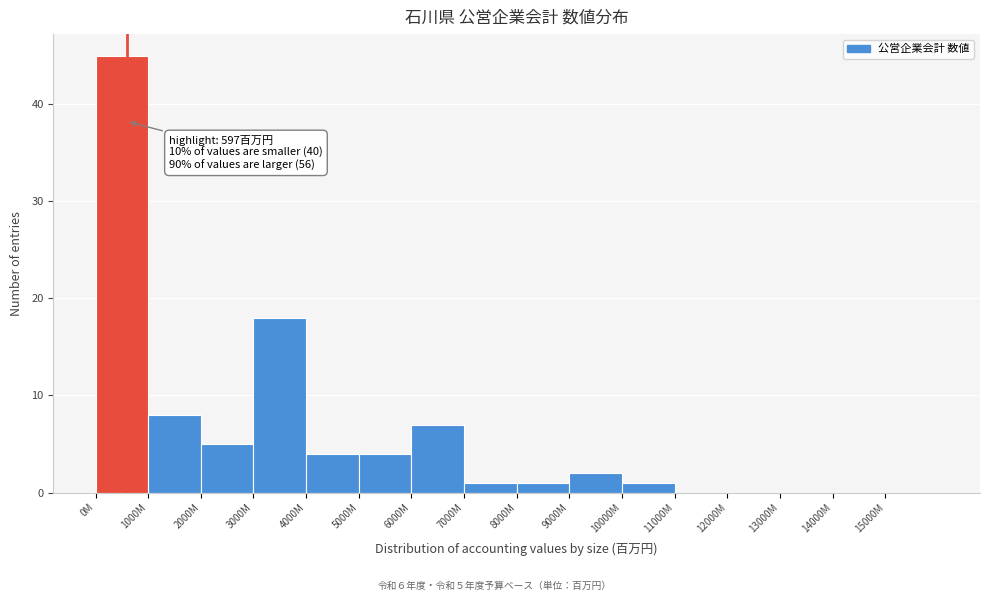

Reading right to left, list all the values displayed in this chart.

15000M=0	14000M=0	13000M=0	12000M=0	11000M=0	10000M=1	9000M=2	8000M=1	7000M=1	6000M=7	5000M=4	4000M=4	3000M=18	2000M=5	1000M=8	0M=45